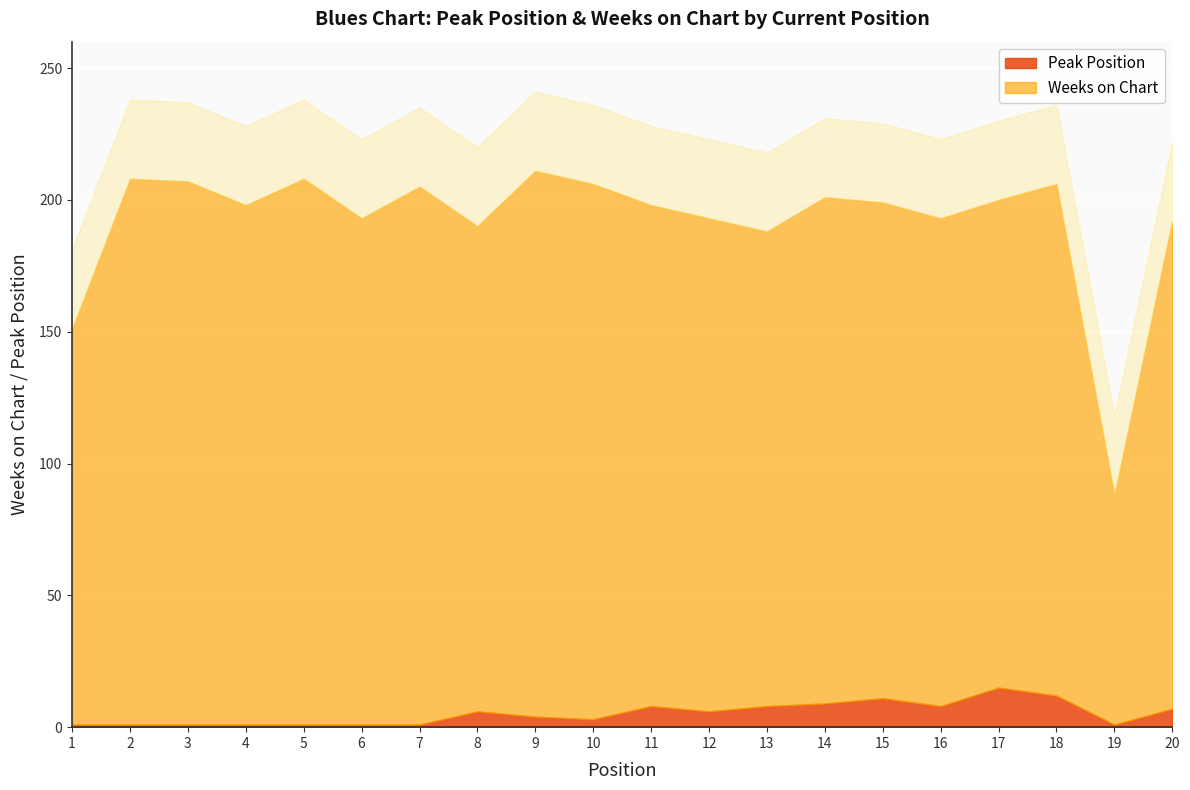

What value does the Weeks on Chart series have at 10?

203